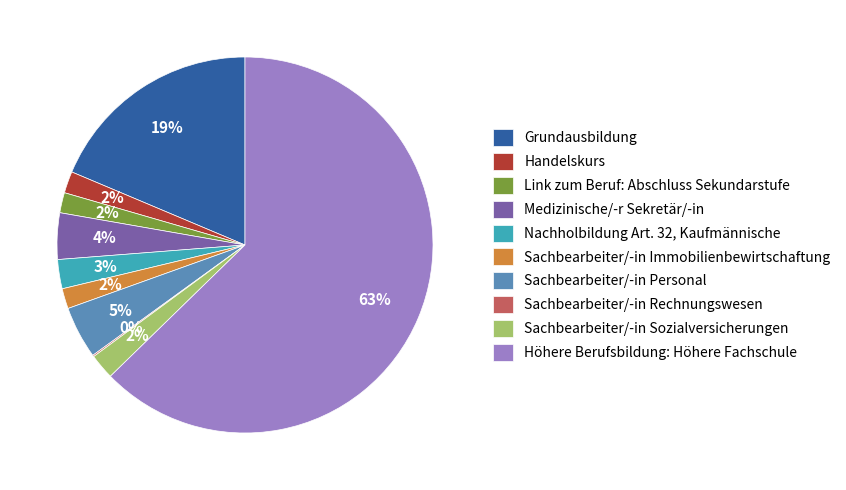

Is Höhere Berufsbildung: Höhere Fachschule the majority of the pie?

Yes